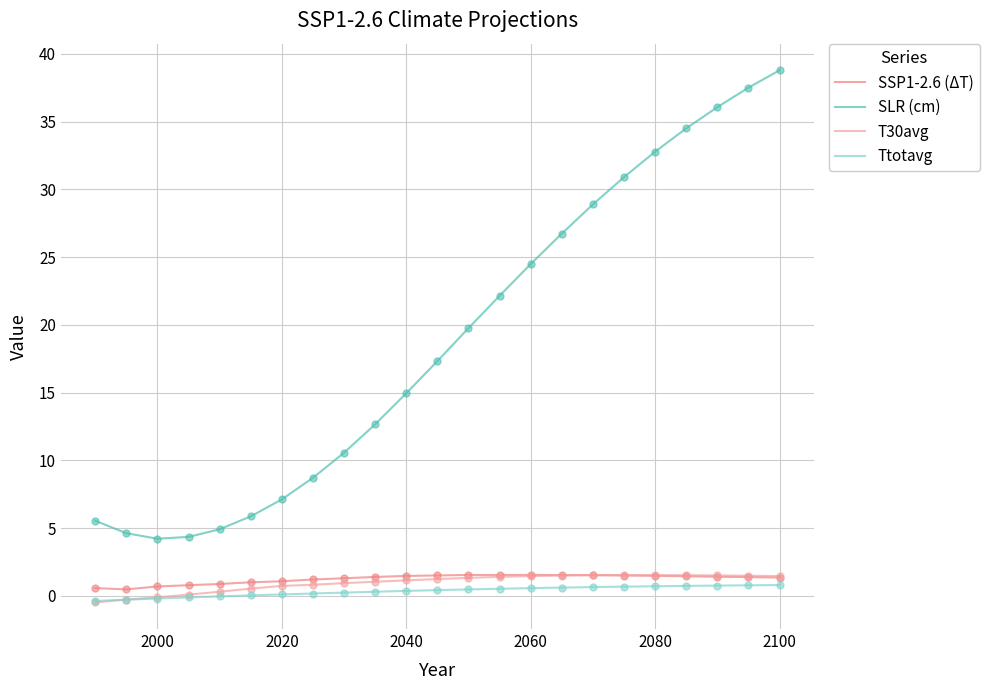

Which series has the largest total across all categories?

SLR (cm)